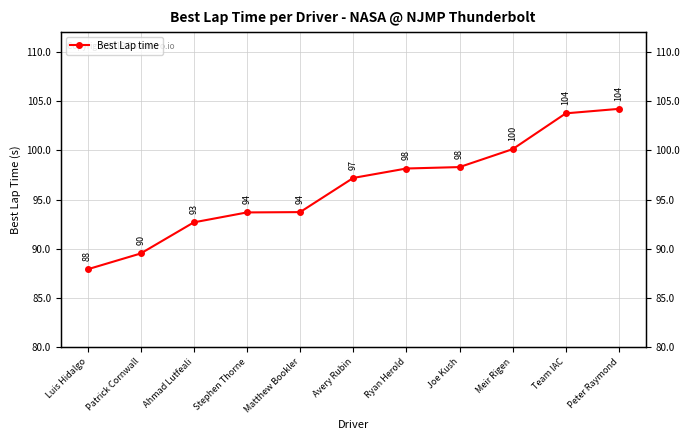

True or false: there are more than 1 points higher than both neighbors.

False